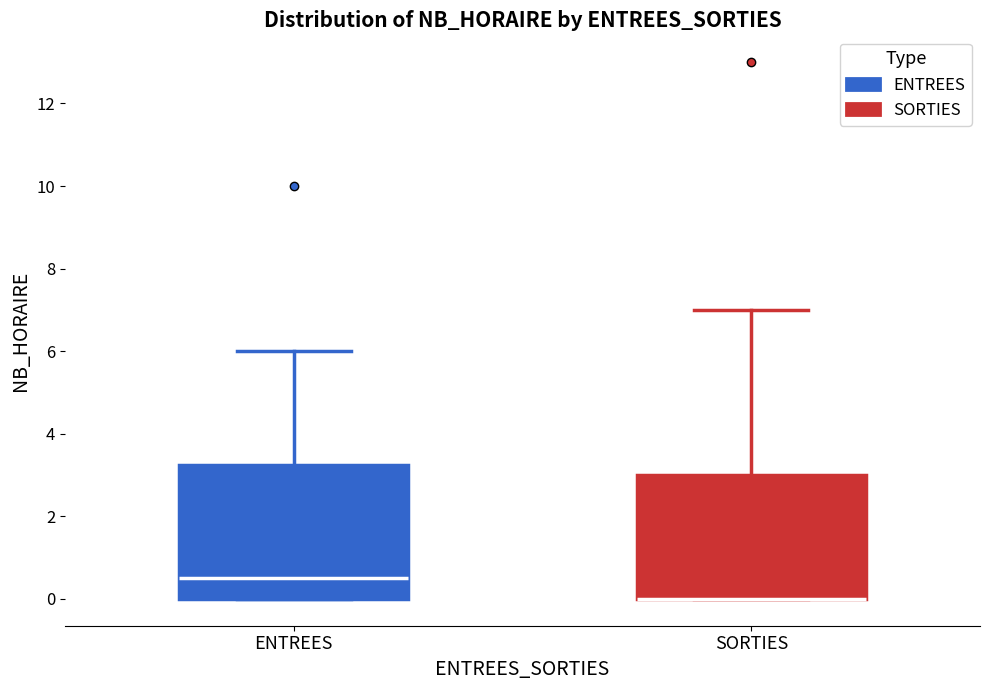

Reading left to right, read every box against the y-axis: the position of its median line, the range the box covers, and the ends of its whiskers. The values are not printed on the chart, so give them approximately, as read against the axis.

ENTREES: median 0.6, box 0.0 to 3.2, whiskers 0.0 to 6.0
SORTIES: median 0.0 (drawn on the box's lower edge), box 0.0 to 3.0, whiskers 0.0 to 7.0